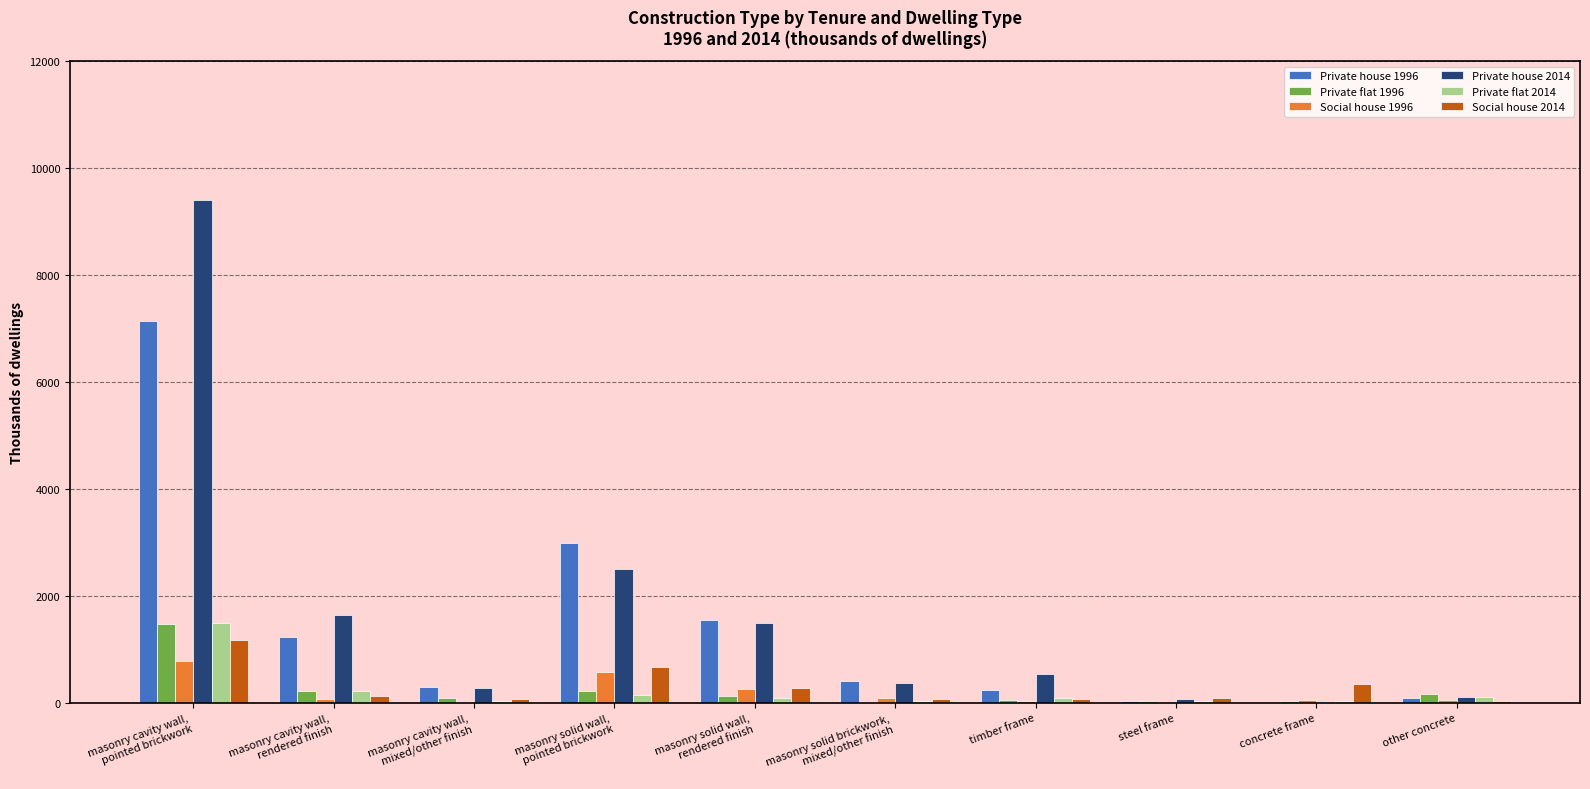

What is the maximum value for Social house 2014?

1171.0